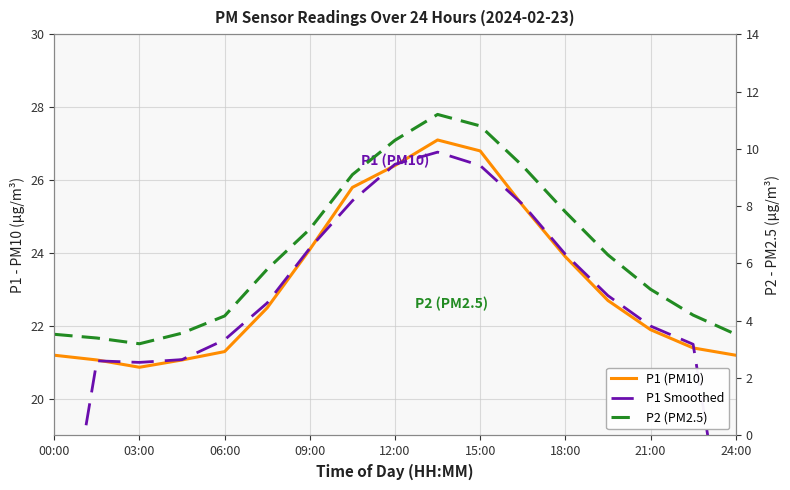

Between 15:00 and 12:00, which is larger?

15:00